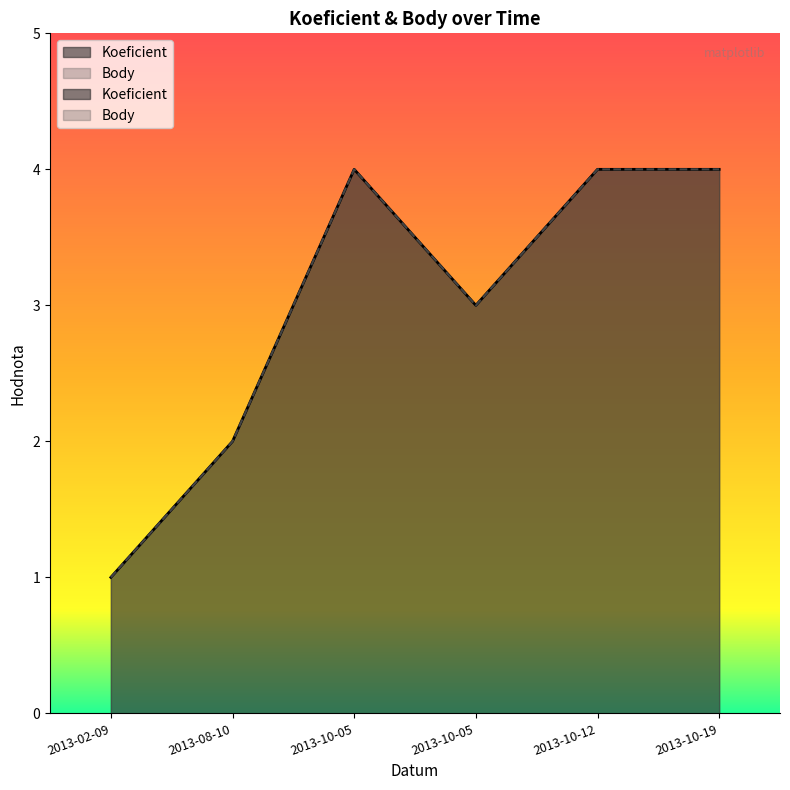

What is the average value of the Body series?

3